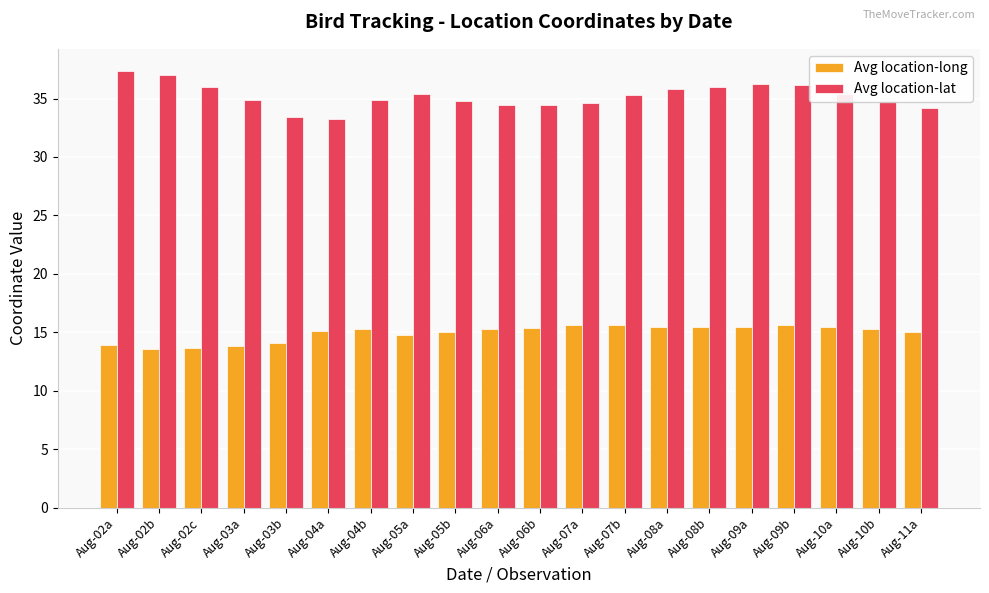

What is the average value of the Avg location-long series?

14.9